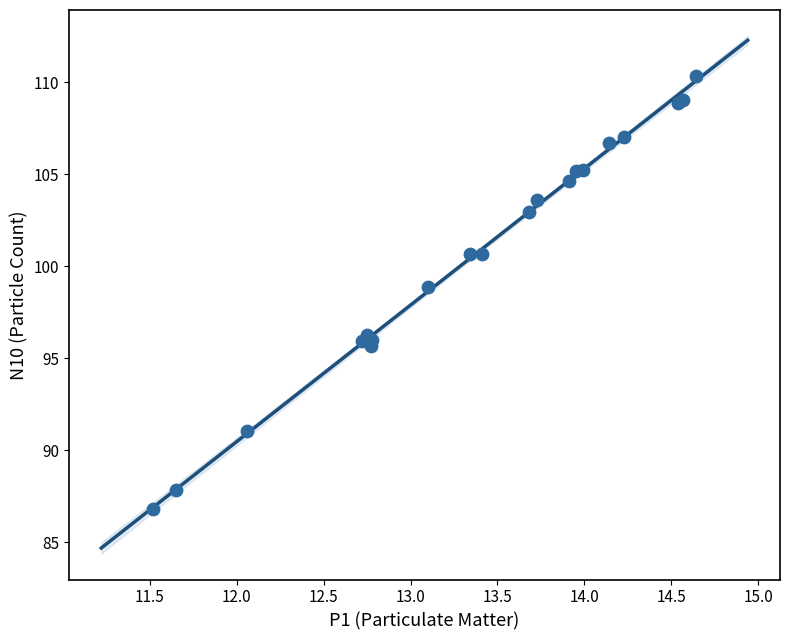

What Y value in the scatter plot is closest to 98?

98.9